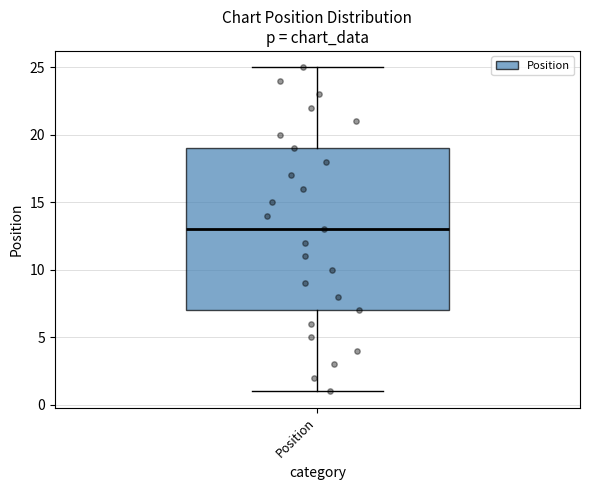

Where does the lower whisker of the box for Position end on the y-axis? The values are not printed on the chart, so give them approximately, as read against the axis.

1